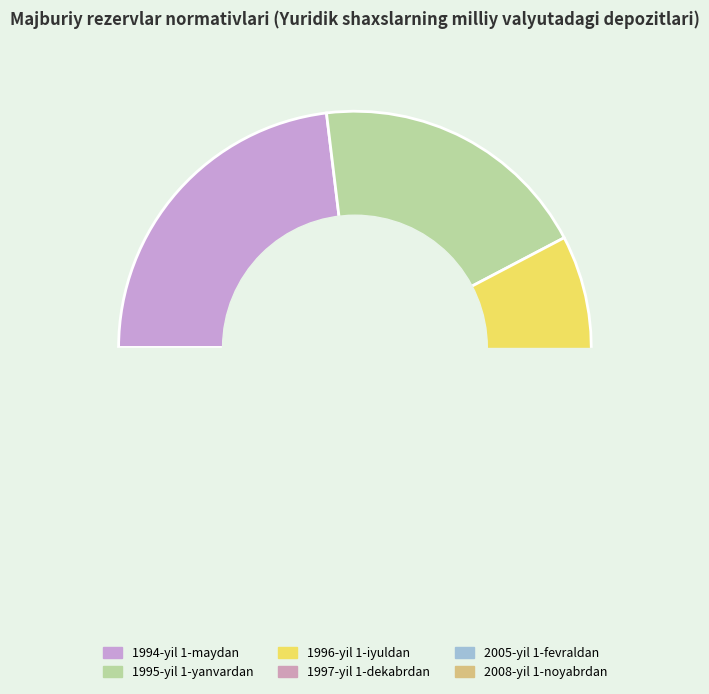

Rank the categories by value from highest to lowest.

1994-yil 1-maydan, 1995-yil 1-yanvardan, 1996-yil 1-iyuldan, 1997-yil 1-dekabrdan, 2005-yil 1-fevraldan, 2008-yil 1-noyabrdan